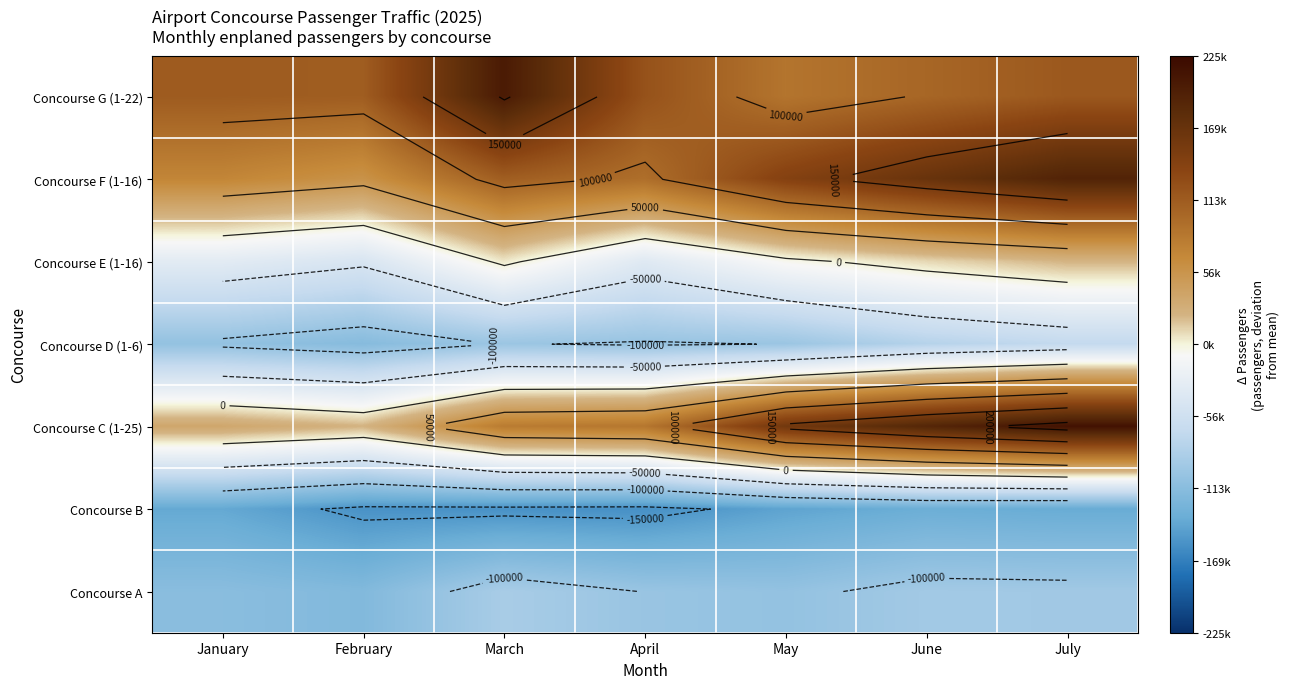

List the series in order of their peak value, lowest first.

Concourse B, Concourse A, Concourse D (1-6), Concourse E (1-16), Concourse F (1-16), Concourse G (1-22), Concourse C (1-25)